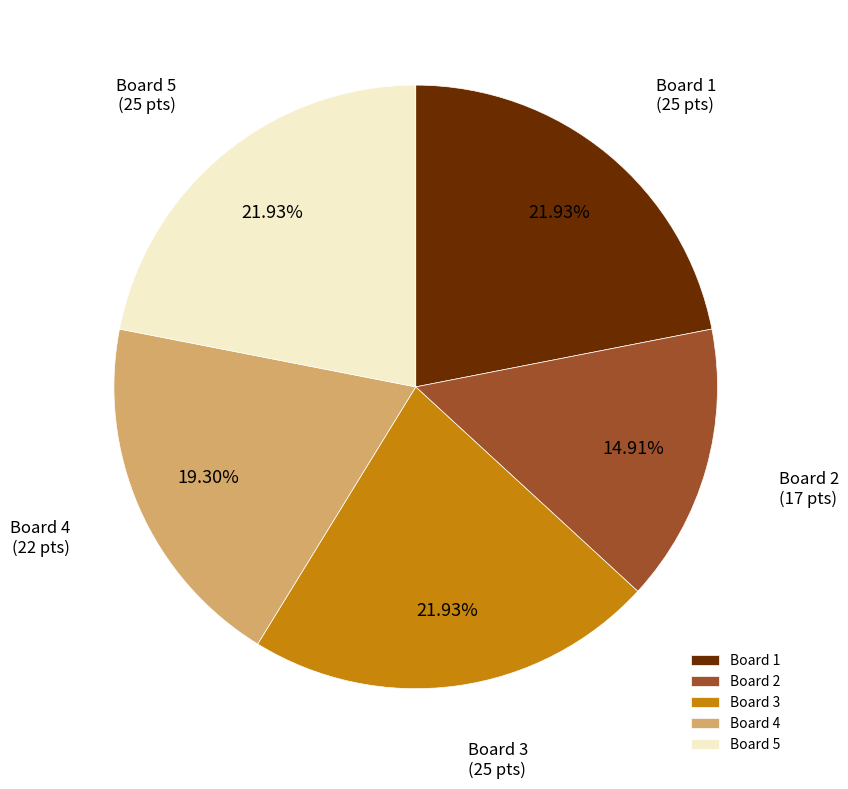

To the nearest percent, what portion does Board 5 represent?

22%